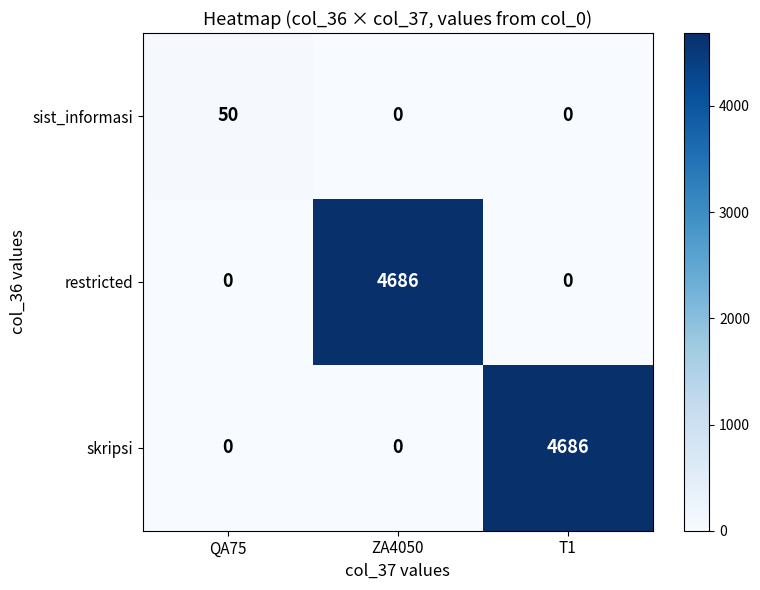

What is the spread (max minus min) of values at T1?

4686